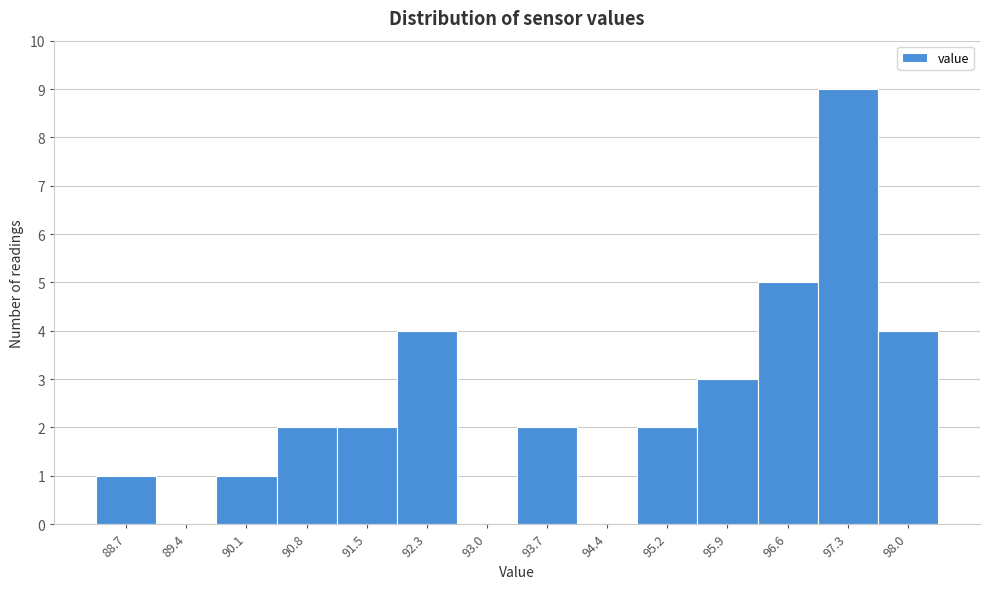

Which range on the x-axis has the tallest bar?

97.0 to 97.7